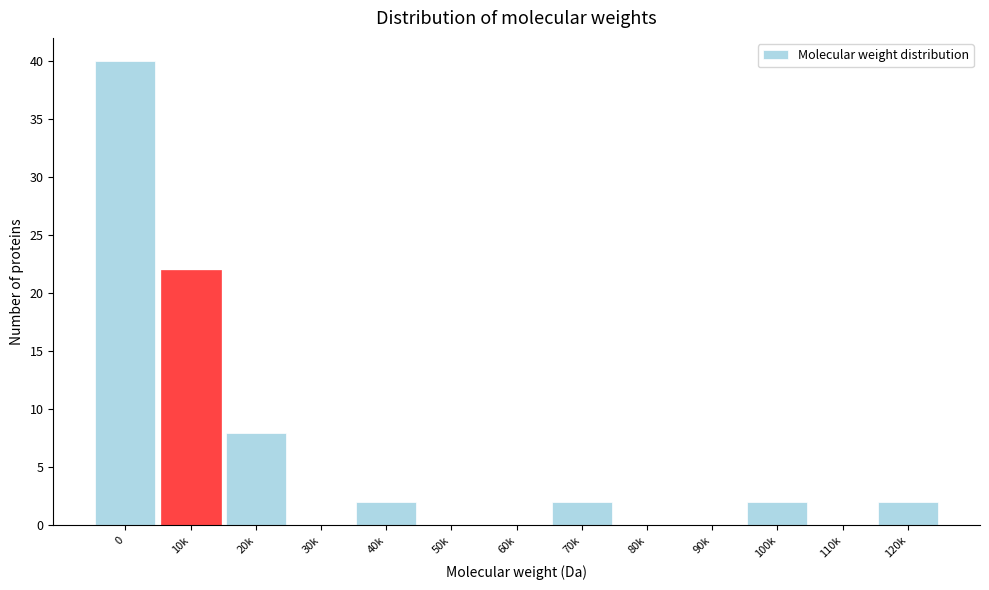

Reading left to right, transcribe all the data shown in this chart.

0=40	10k=22	20k=8	30k=0	40k=2	50k=0	60k=0	70k=2	80k=0	90k=0	100k=2	110k=0	120k=2